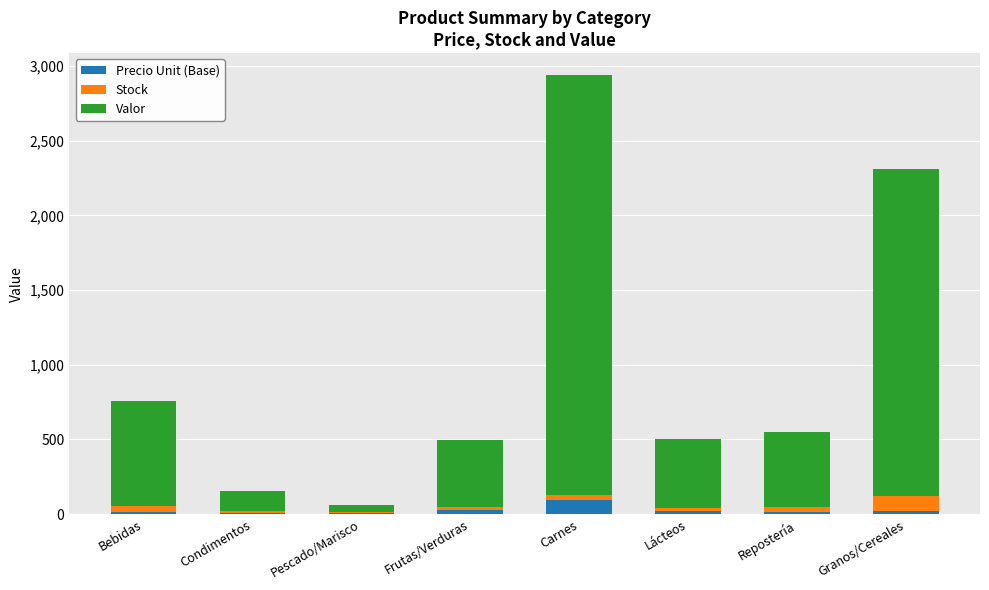

At which category is the sum across all series the highest?

Carnes